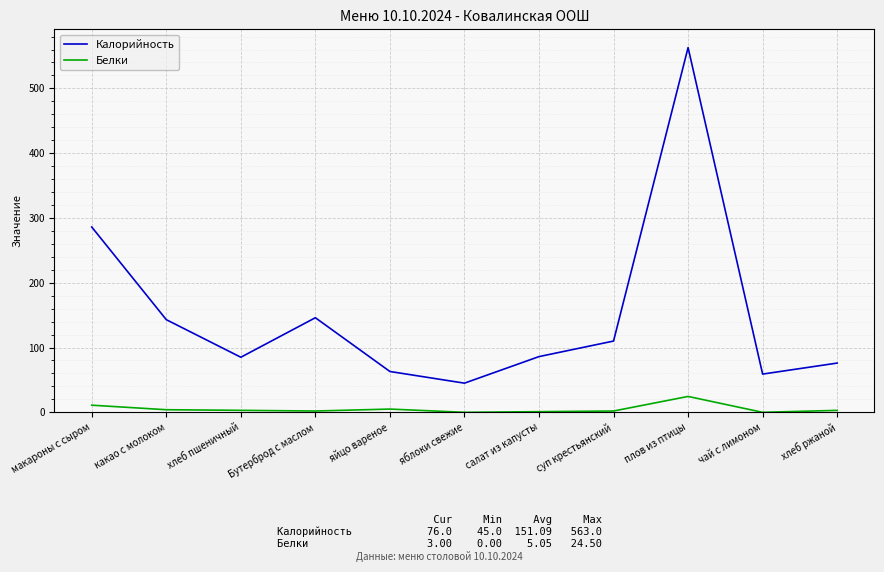

What is the sum of all Белки values?

55.5